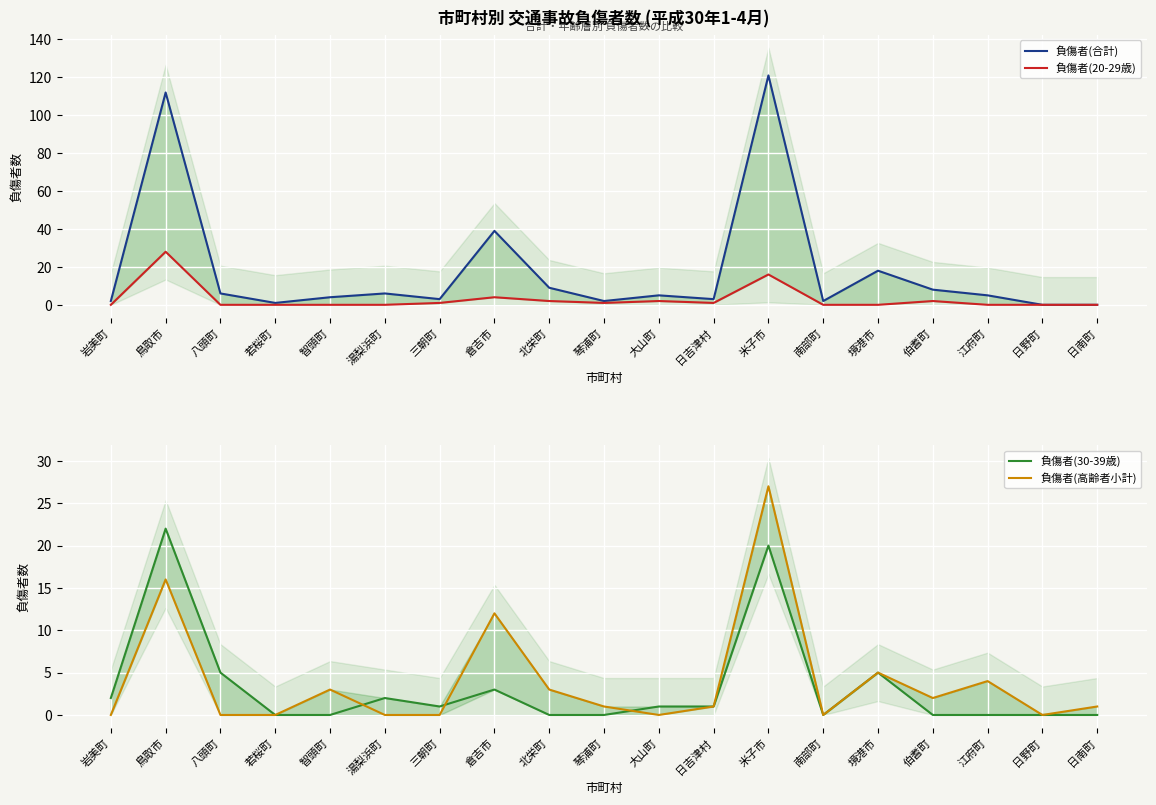

How many data points in 負傷者(30-39歳) are less than 1?

9